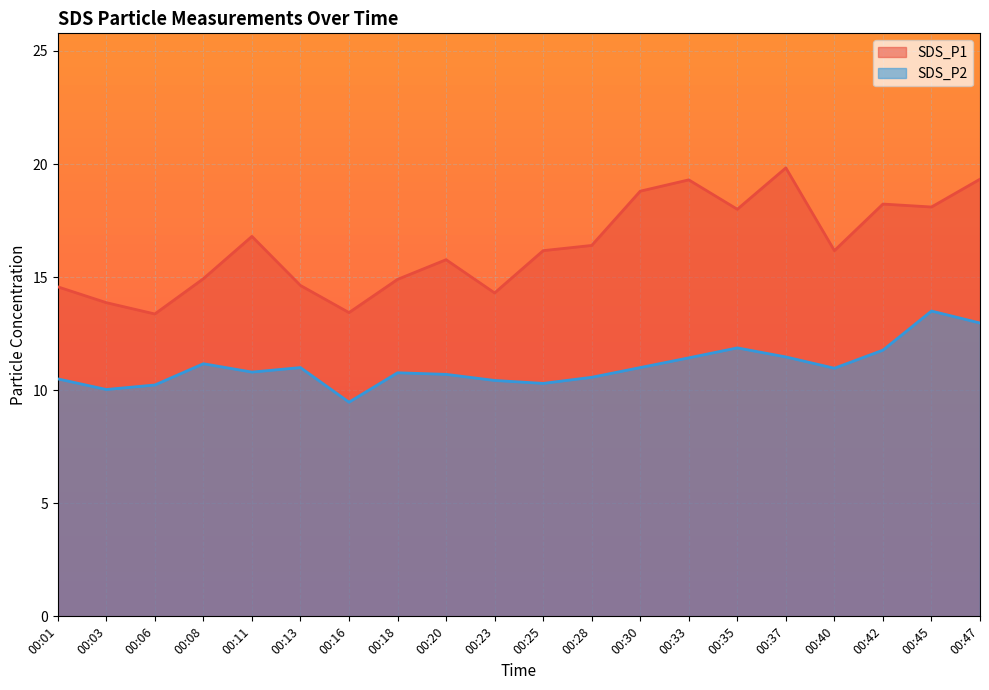

True or false: SDS_P1 has more than 1 interior local peaks.

True